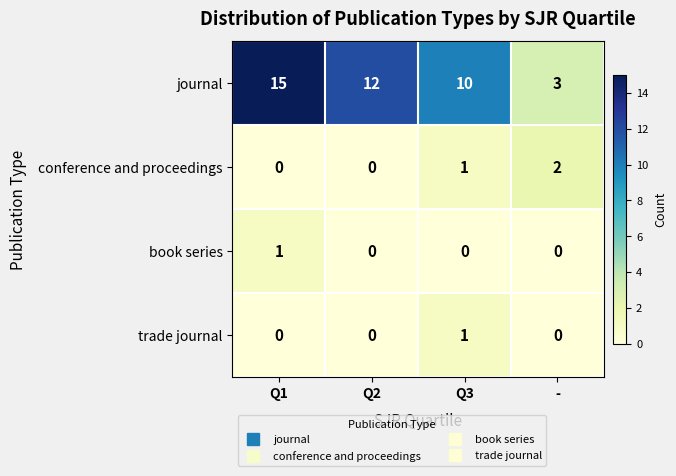

Count the number of categories in the chart.

4